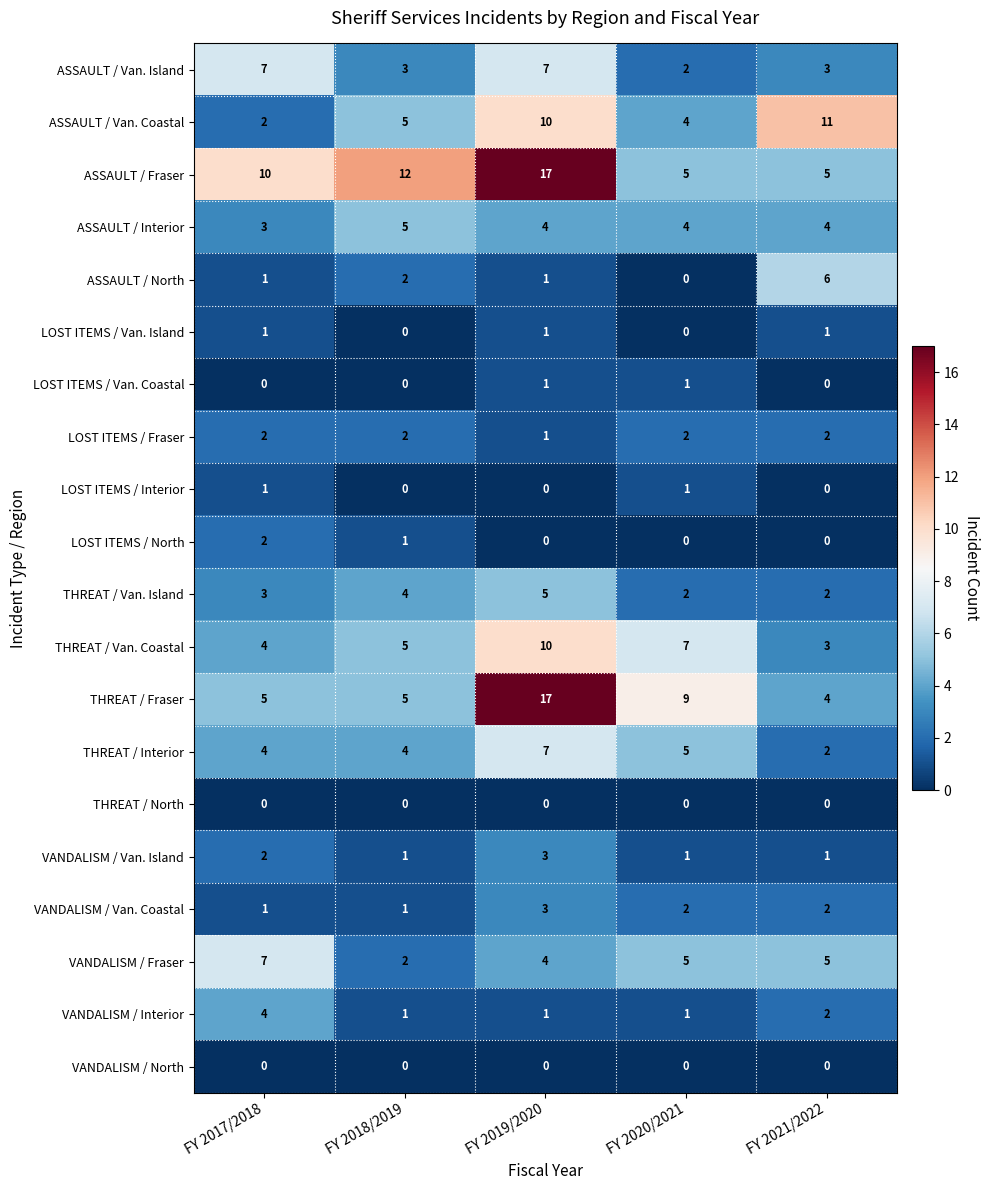

Which series has the largest total across all categories?

ASSAULT / Fraser